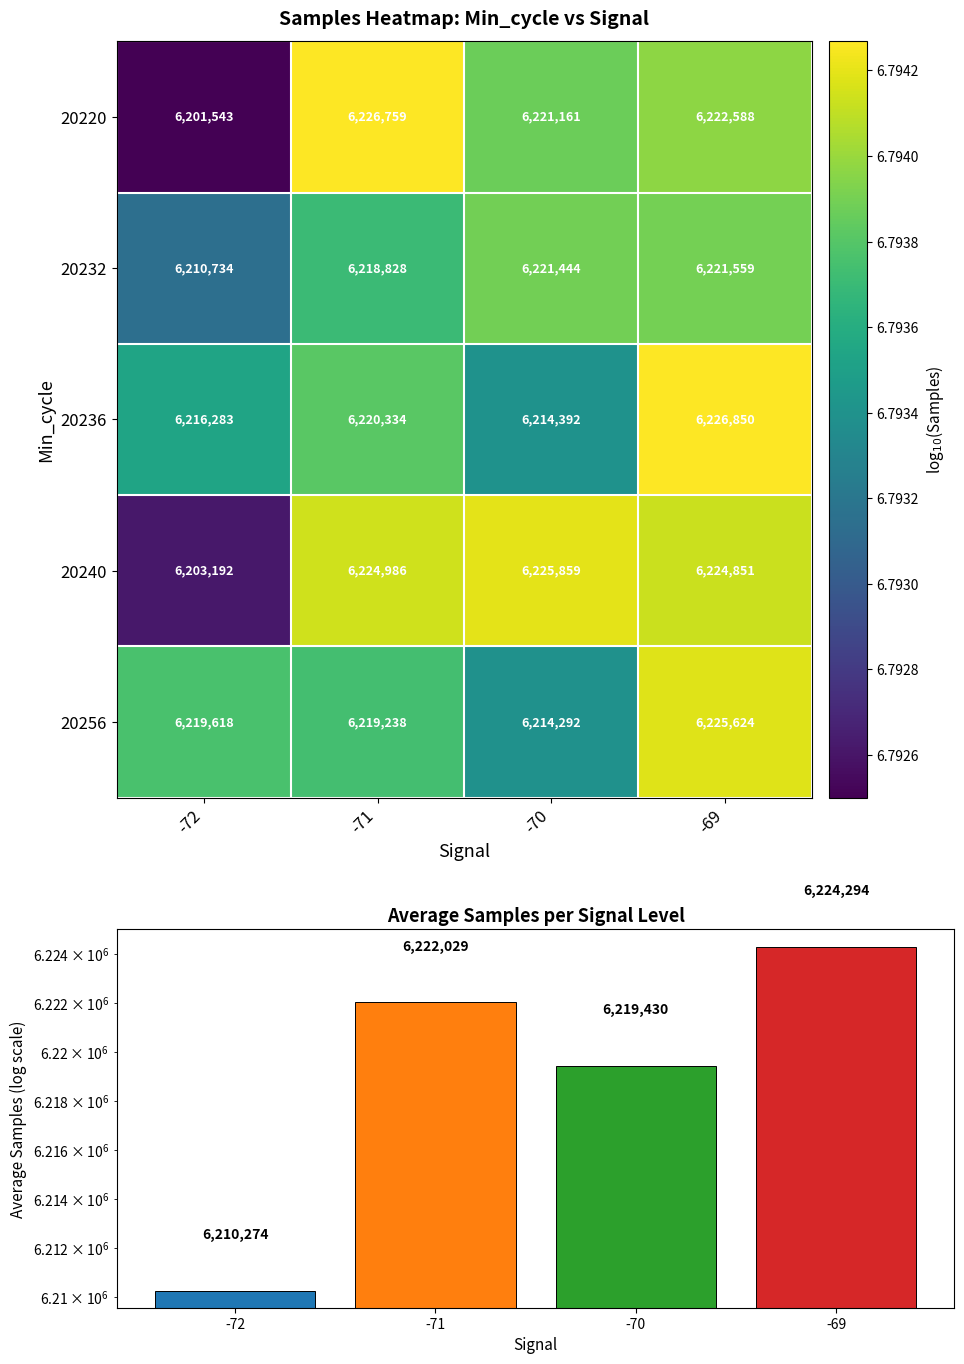

Reading left to right, what are all the values shown in this chart?

20220: -72=6201543.0	-71=6226759.0	-70=6221161.0	-69=6222588.0
20232: -72=6210734.0	-71=6218828.0	-70=6221444.0	-69=6221559.0
20236: -72=6216283.0	-71=6220334.0	-70=6214392.0	-69=6226850.0
20240: -72=6203192.0	-71=6224986.0	-70=6225859.0	-69=6224851.0
20256: -72=6219618.0	-71=6219238.0	-70=6214292.0	-69=6225624.0